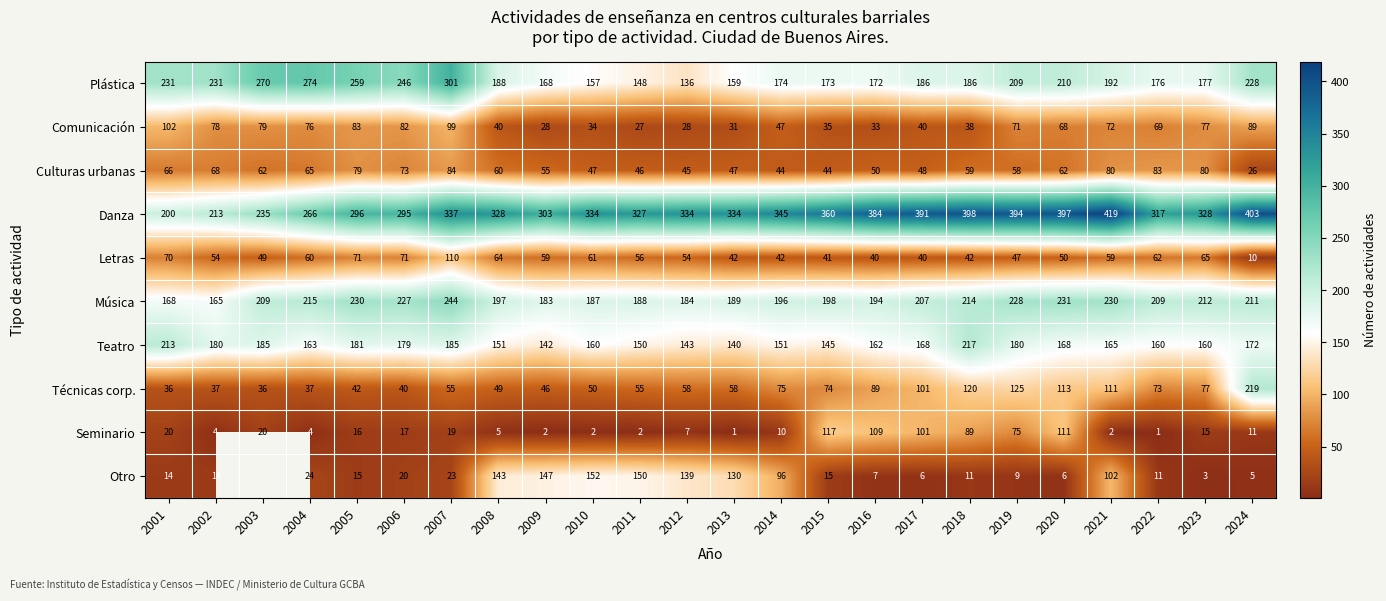

How many categories are shown in the chart?

24